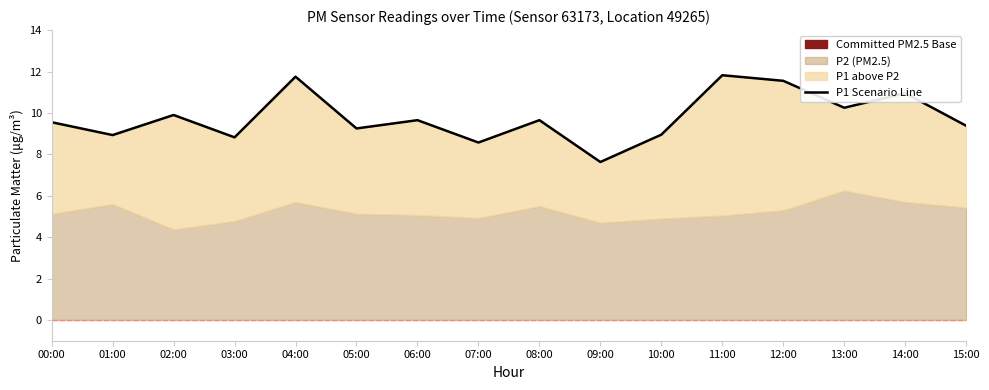

Reading right to left, transcribe all the data shown in this chart.

9.4	10.9	10.2	11.6	11.8	8.9	7.6	9.7	8.6	9.7	9.2	11.8	8.8	9.9	8.9	9.6